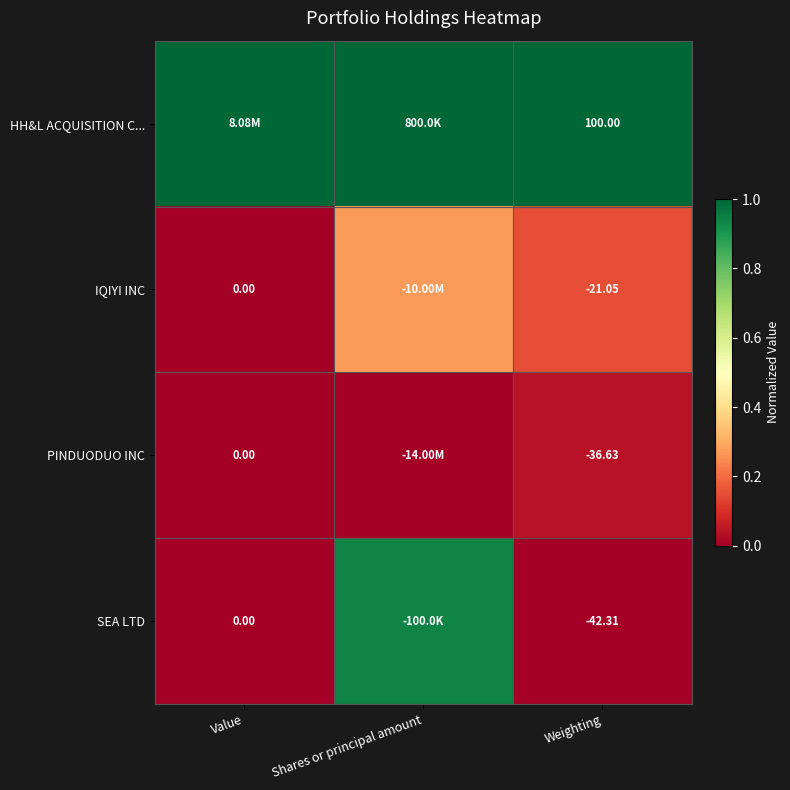

At how many categories does at least one series exceed 0?

3